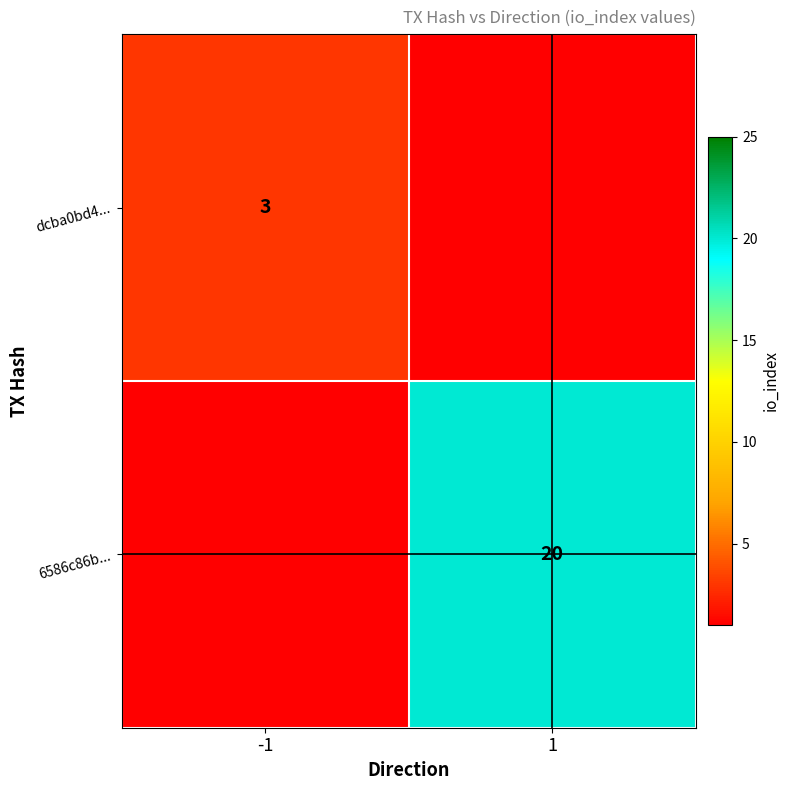

Is it true that 6586c86b... equals 20 at 1?

True